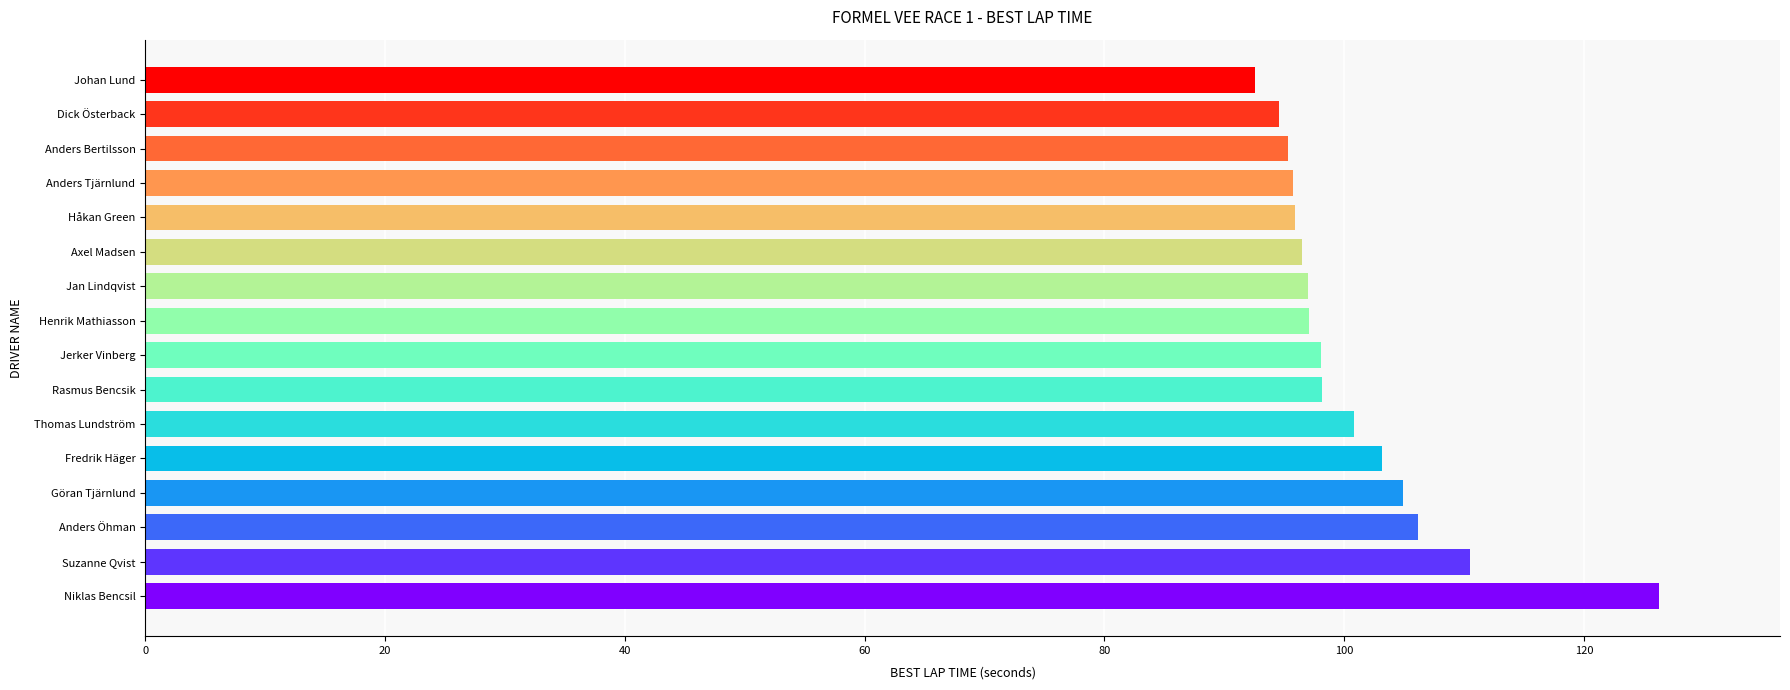

What is the difference between the maximum and minimum values?

33.7